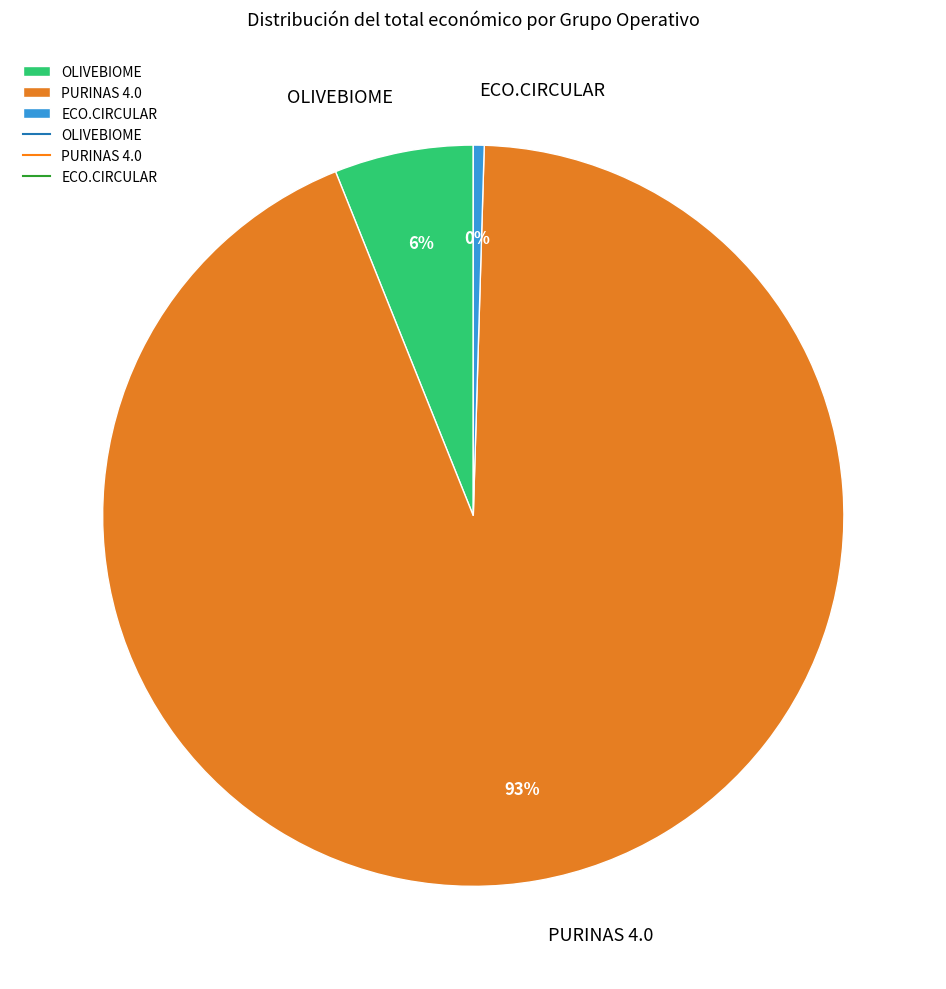

Is there a majority slice in this chart?

Yes